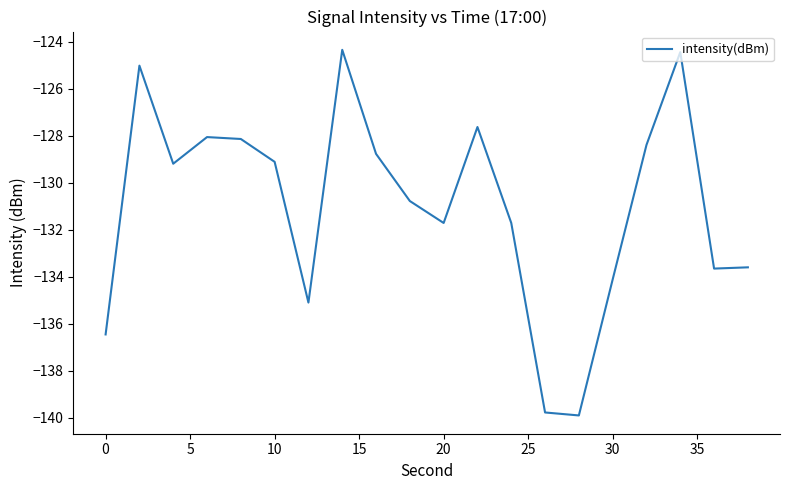

What is the greatest value displayed?

-124.3